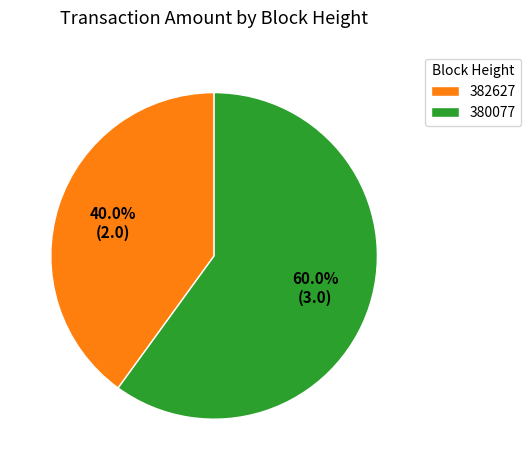

Between 382627 and 380077, which is larger?

380077